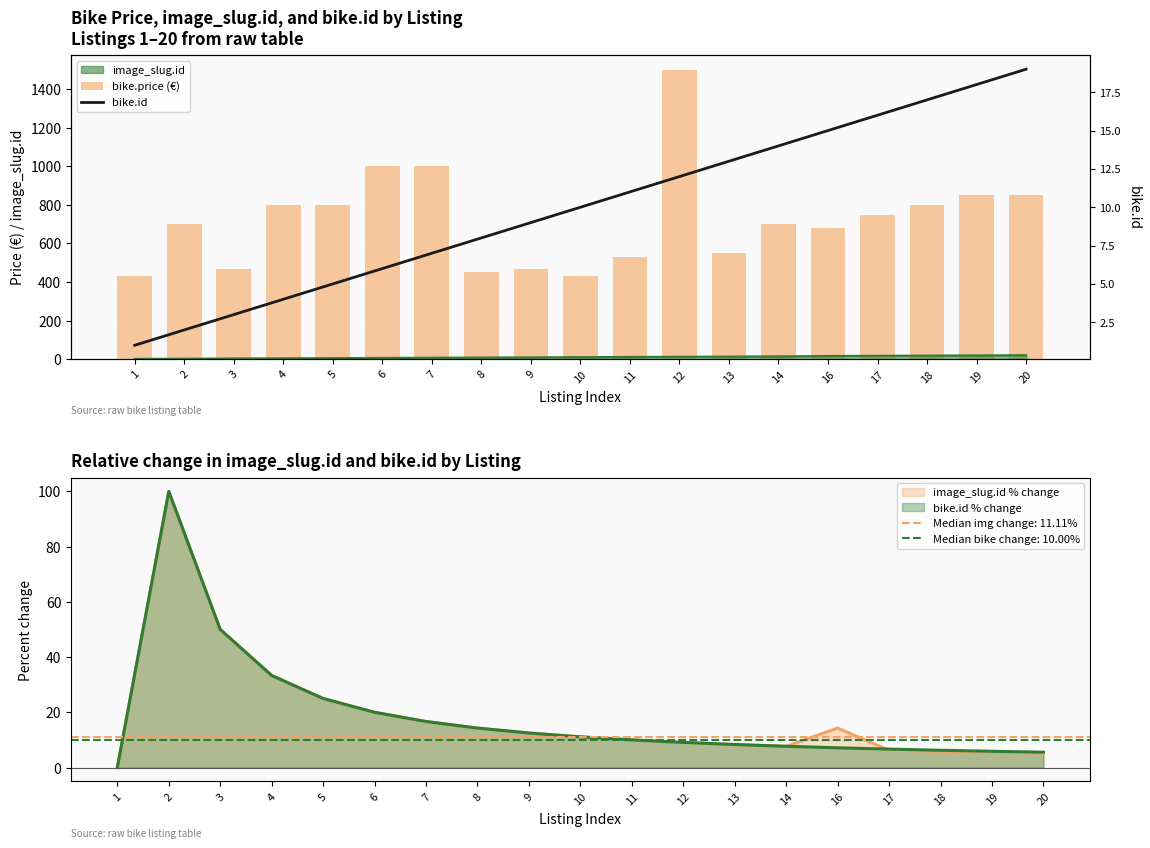

Reading left to right, transcribe all the data shown in this chart.

bike.price (€): 429	699	469	799	799	999	999	449	469	429	529	1499	549	699	679	749	799	849	849
bike.id: 1	2	3	4	5	6	7	8	9	10	11	12	13	14	15	16	17	18	19